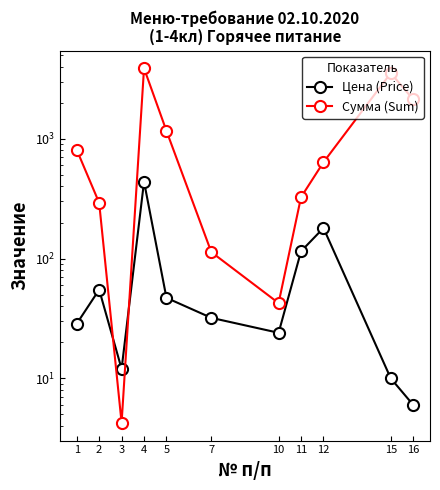

Which series has the largest total across all categories?

Сумма (Sum)